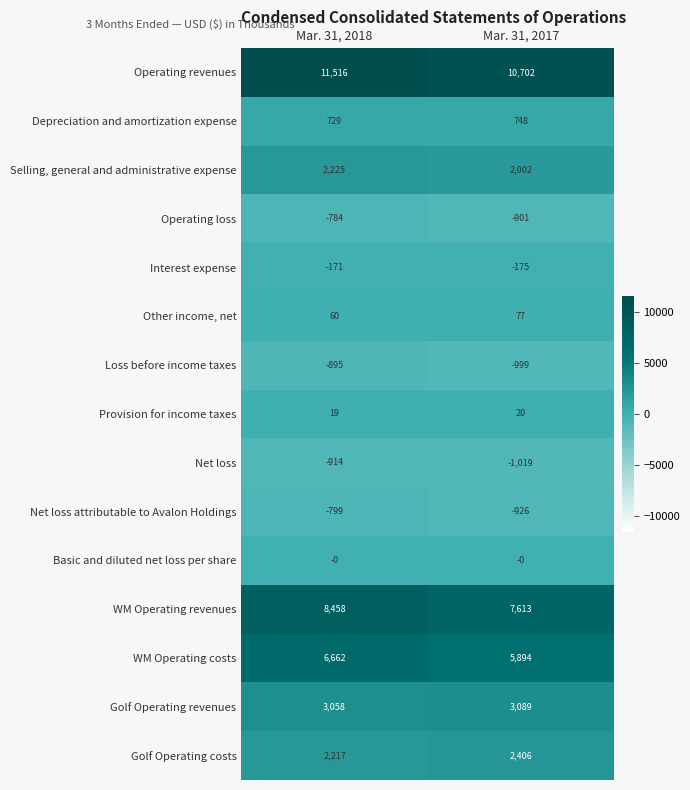

At Mar. 31, 2018, list the series in order from largest to smallest.

Operating revenues, WM Operating revenues, WM Operating costs, Golf Operating revenues, Selling, general and administrative expense, Golf Operating costs, Depreciation and amortization expense, Other income, net, Provision for income taxes, Basic and diluted net loss per share, Interest expense, Operating loss, Net loss attributable to Avalon Holdings, Loss before income taxes, Net loss